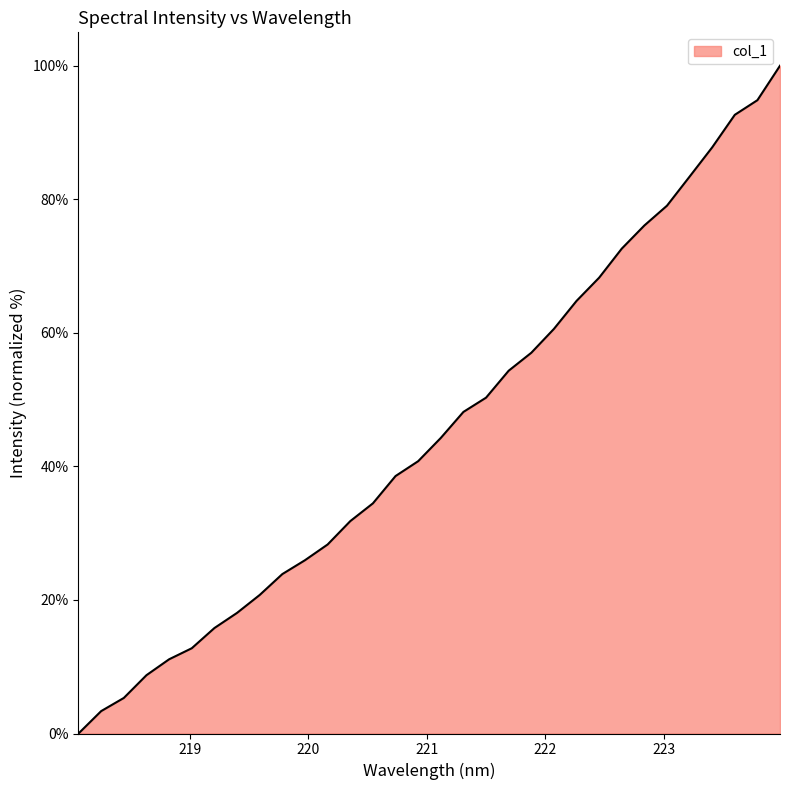

What is the difference between the maximum and minimum values?

100.0